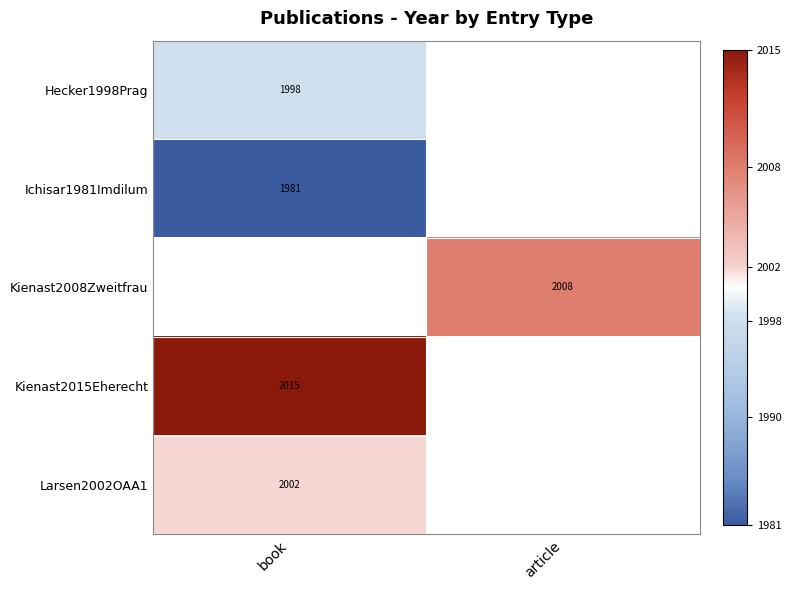

True or false: Kienast2008Zweitfrau has a value of 2008 at article.

True